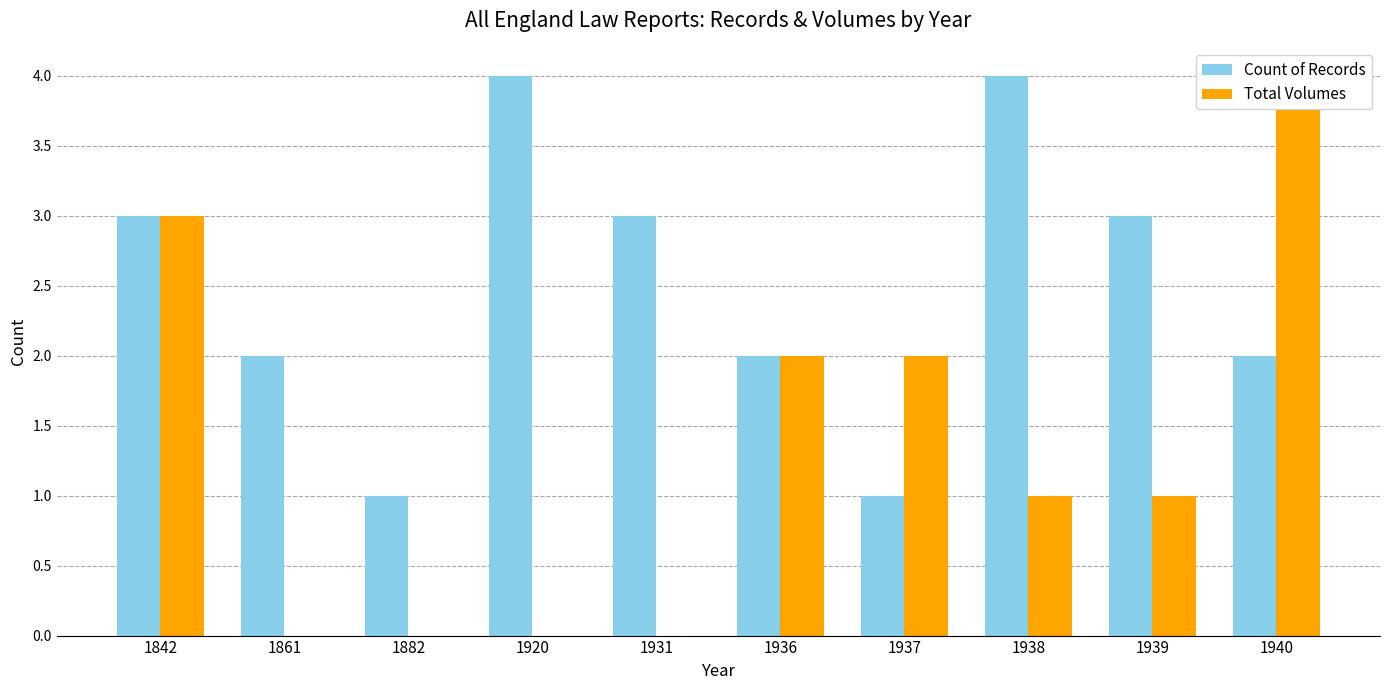

What is the value of the Count of Records bar at the 8th from the left?

4